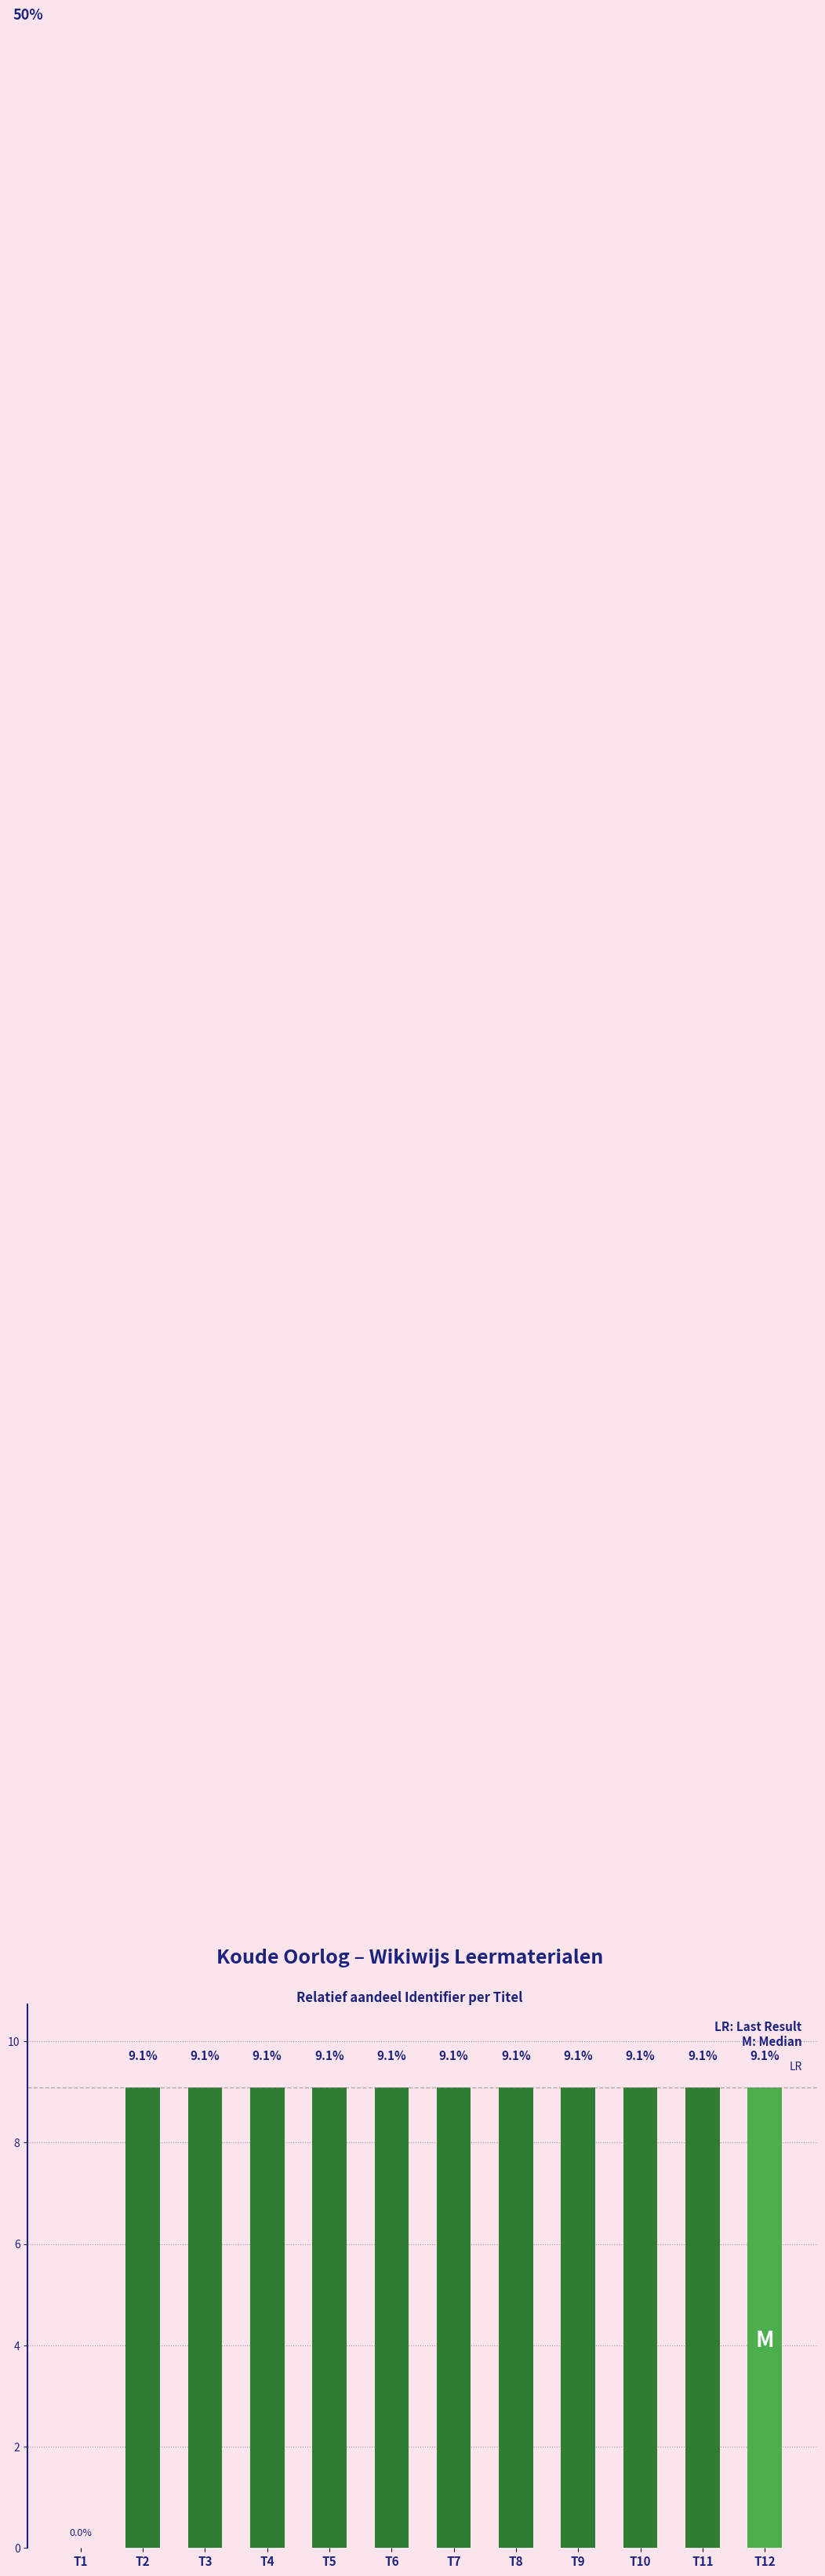

What value does the data have at T8?

9.1